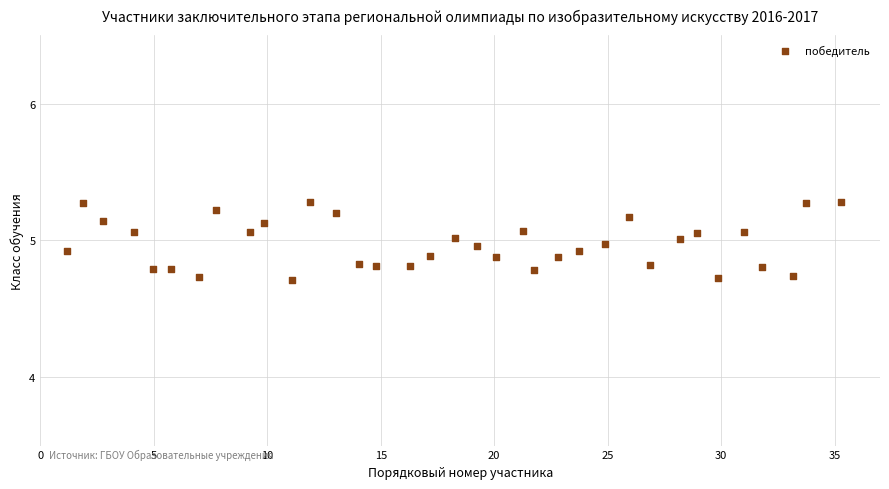

How many points are shown in the scatter plot?

35